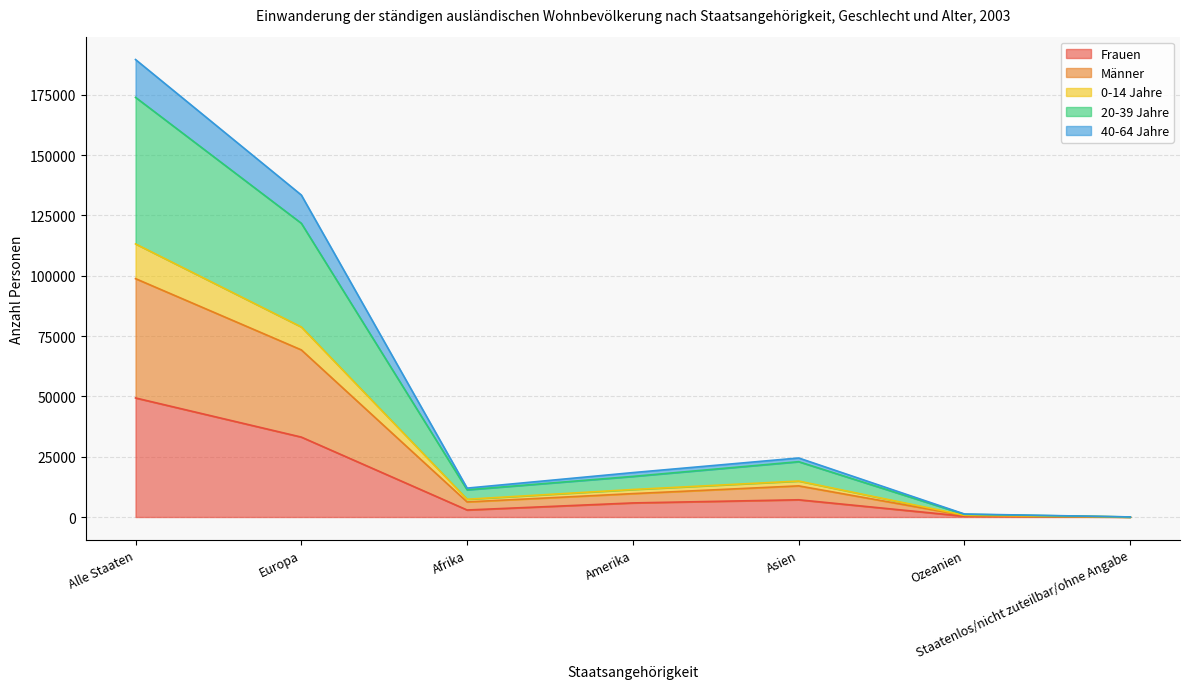

What is the greatest value displayed?

189628